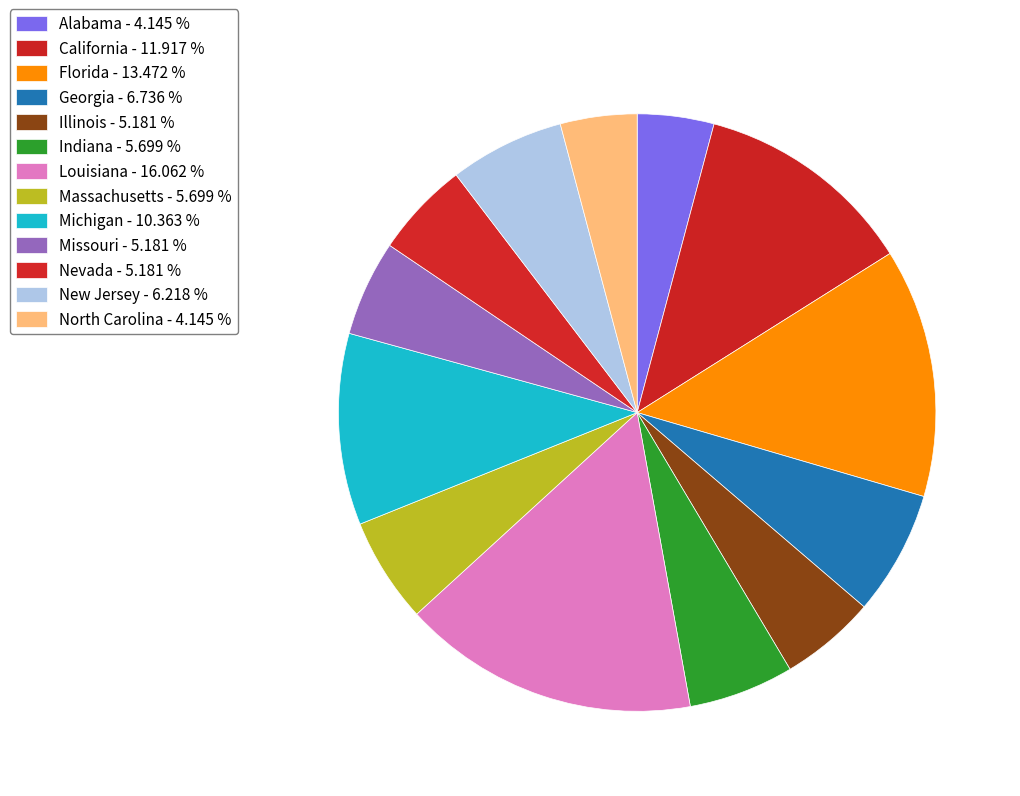

Which category has the biggest portion of the pie?

Louisiana